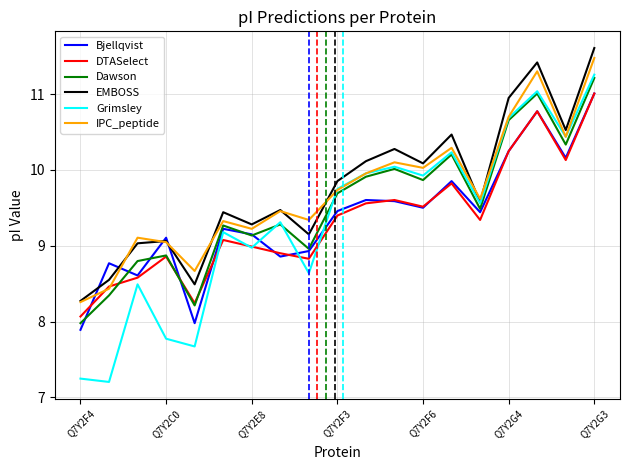

How many lines are shown in the chart?

6